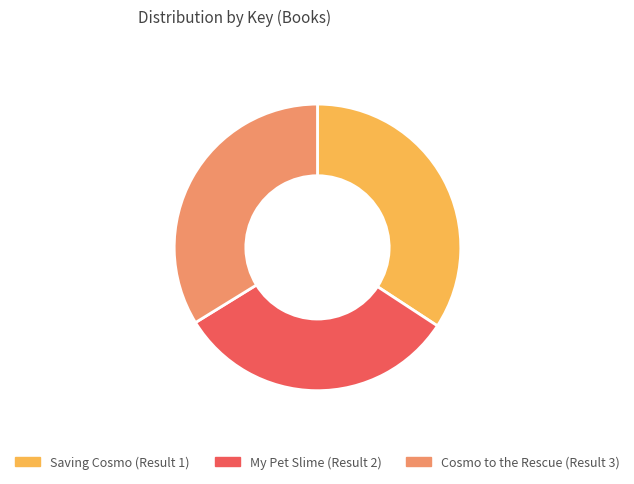

Does My Pet Slime (Result 2) account for over 50% of the chart?

No